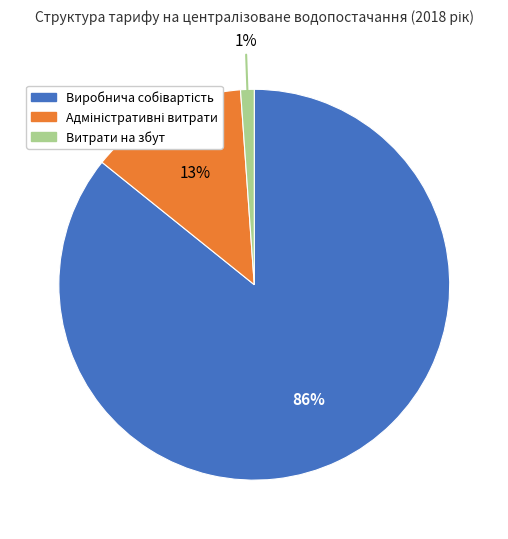

What percentage is the Витрати на збут slice, to the nearest percent?

1%